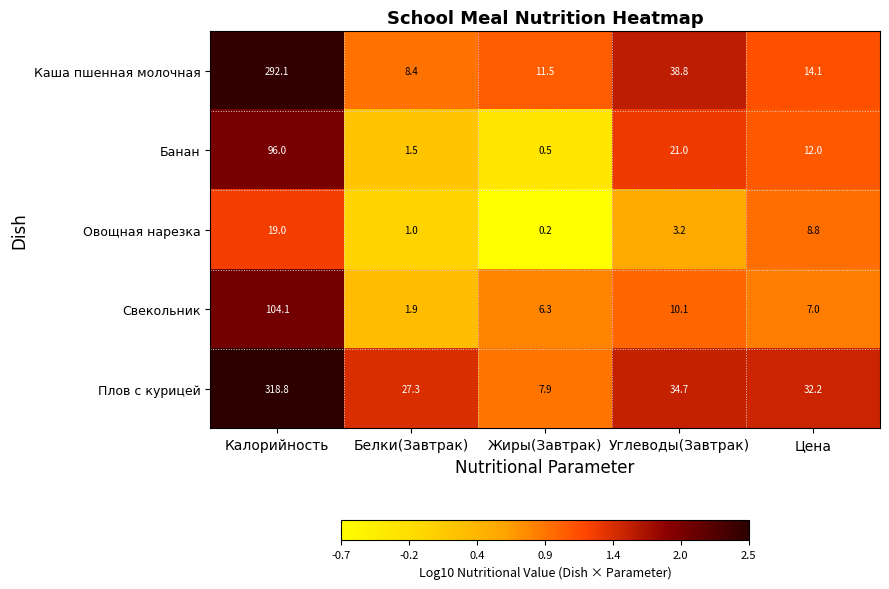

What is the difference between the Свекольник values at Белки(Завтрак) and Калорийность?

102.2